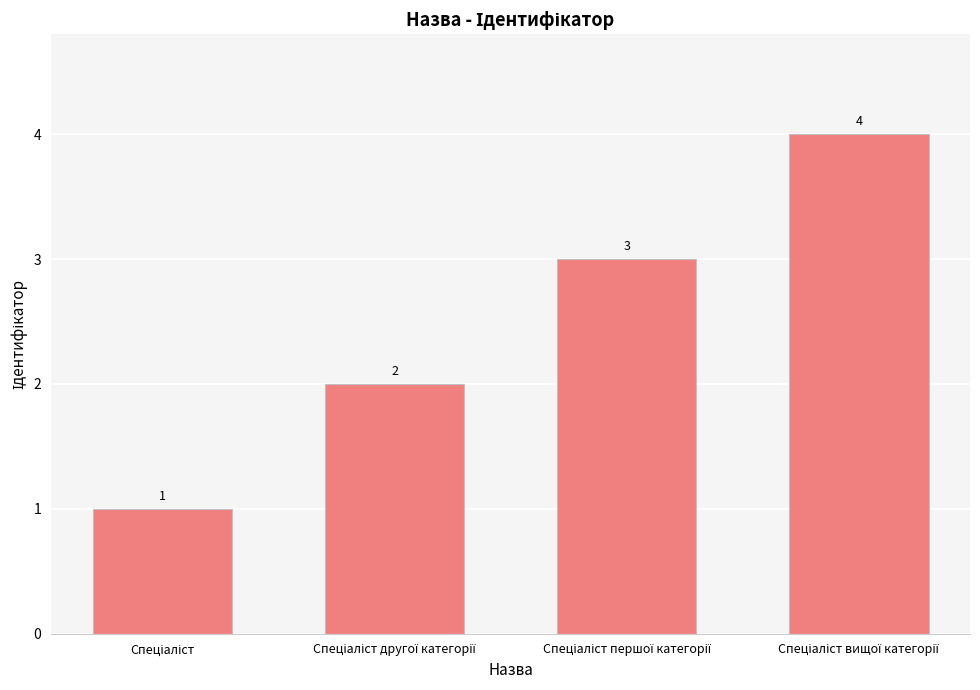

What is the difference between the maximum and minimum values?

3